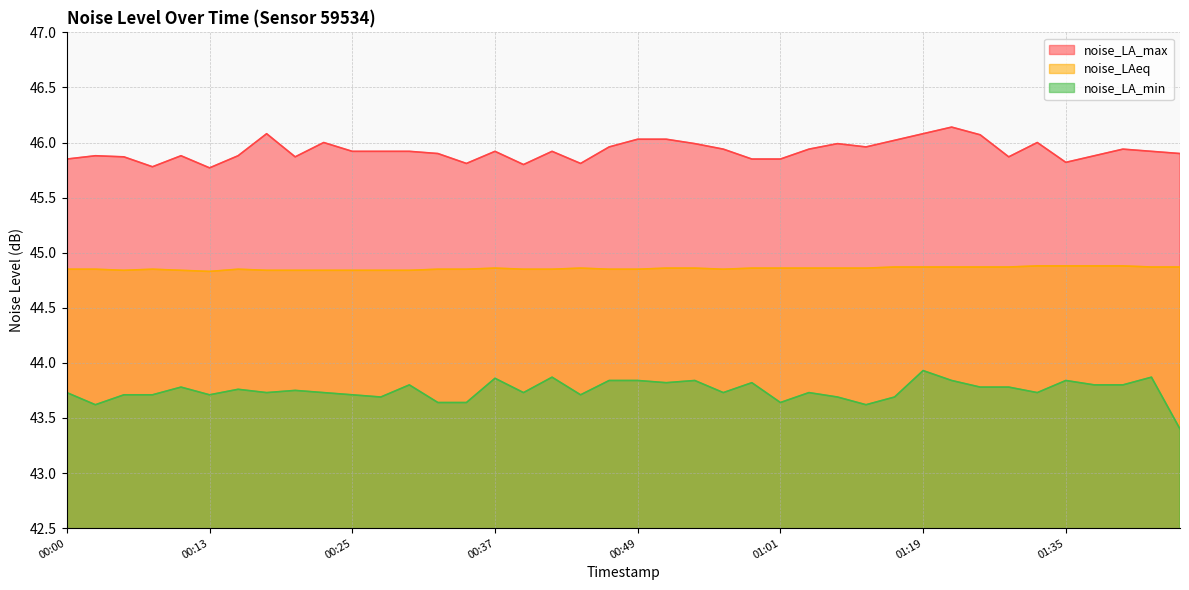

How many distinct data groups are displayed?

3